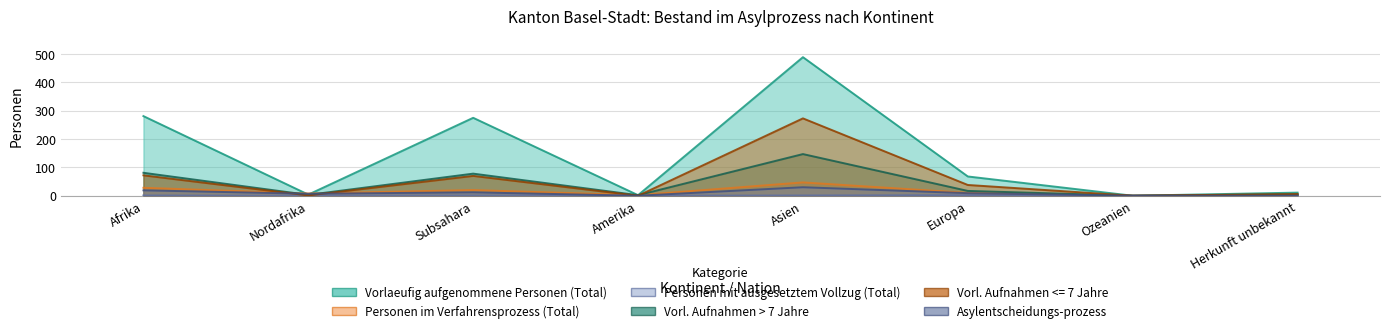

What is the difference between the Vorl. Aufnahmen <= 7 Jahre values at Amerika and Europa?

38